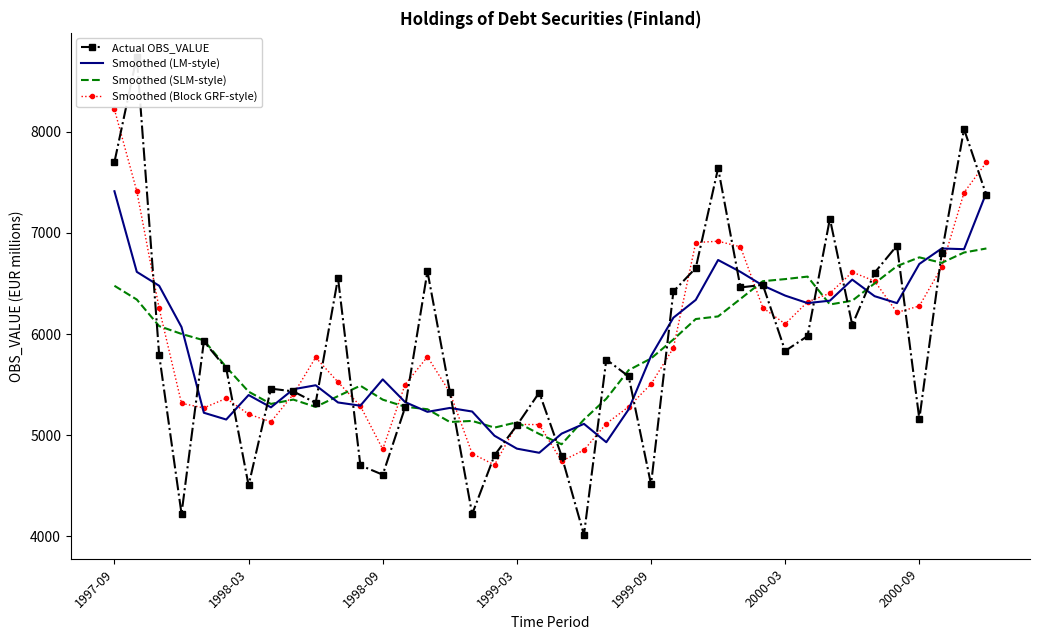

Which series has the widest spread of values?

Actual OBS_VALUE